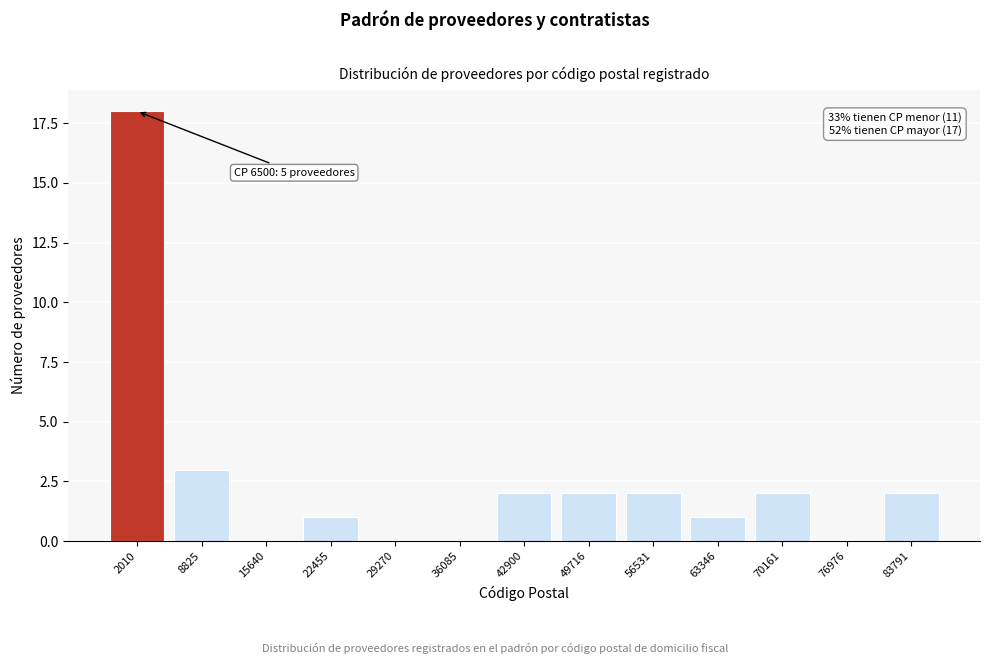

Reading left to right, extract all data points from this chart.

2010=18	8825=3	15640=0	22455=1	29270=0	36085=0	42900=2	49716=2	56531=2	63346=1	70161=2	76976=0	83791=2